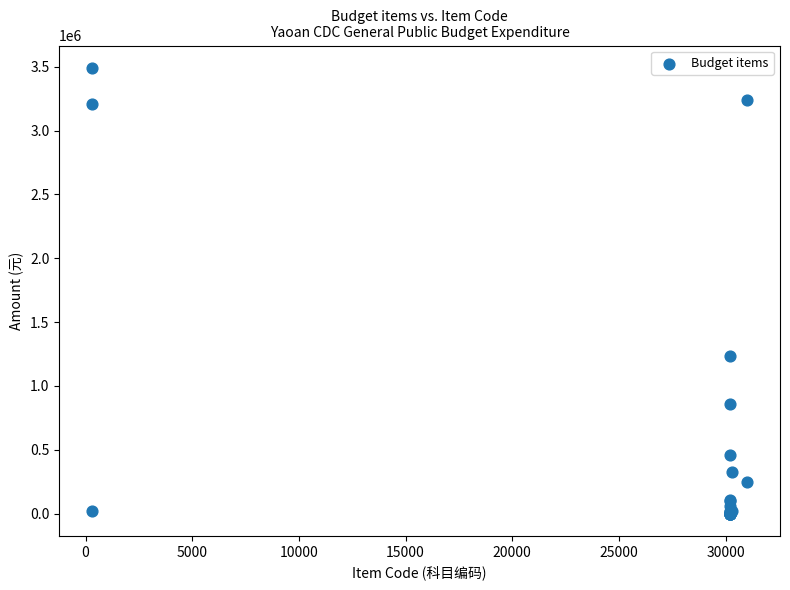

What Y value in the scatter plot is closest to 1745614?

1236472.1